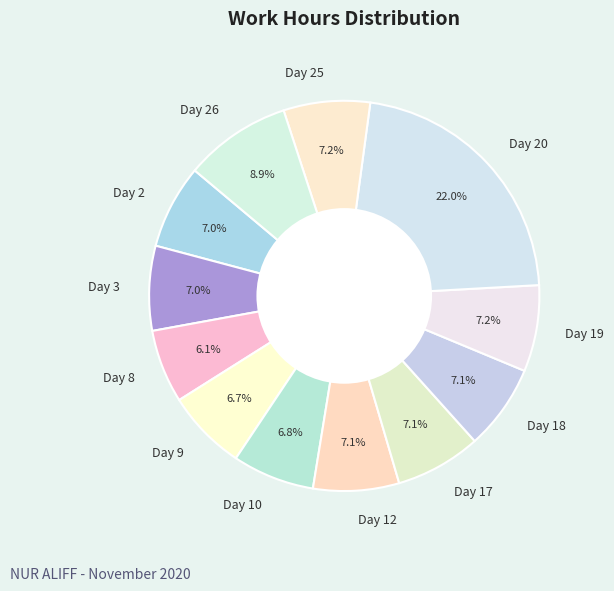

Do Day 10 and Day 19 together represent more than half of the pie?

No